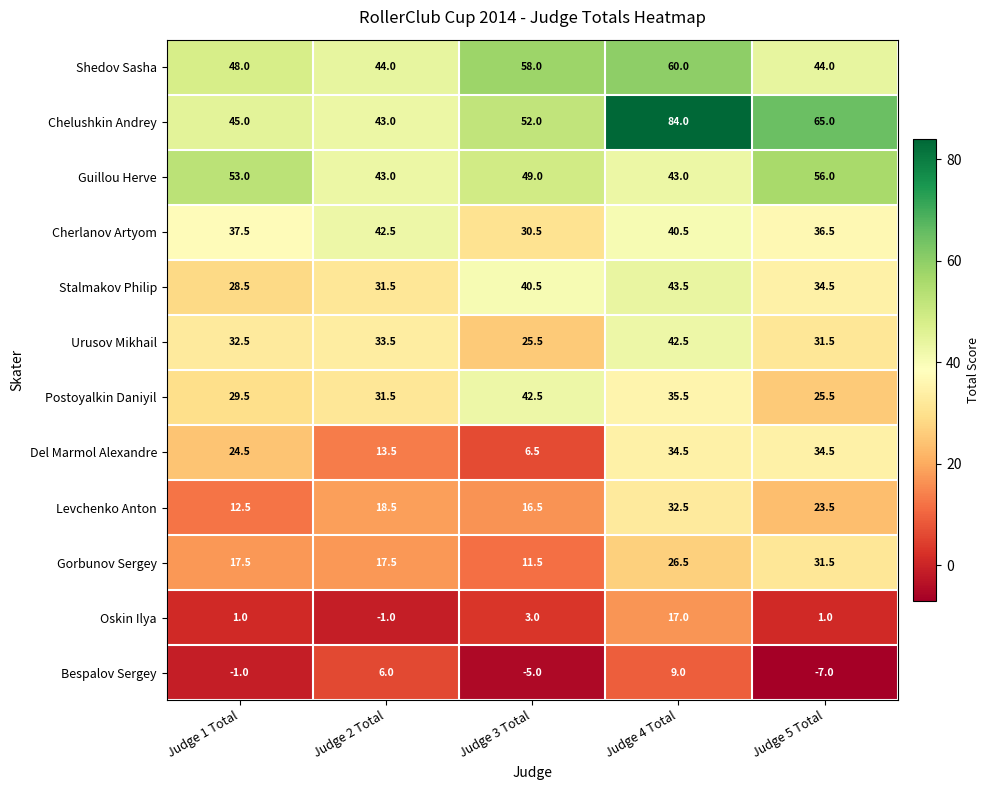

The value of Stalmakov Philip at Judge 3 Total is 40.5. True or false?

True